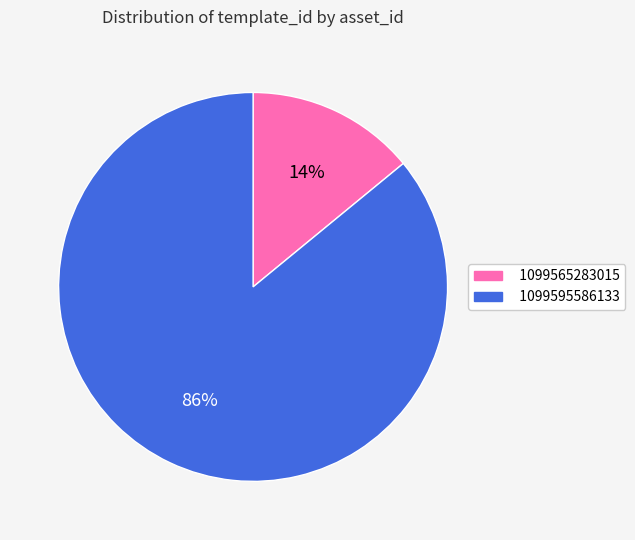

Do 1099595586133 and 1099565283015 together represent more than half of the pie?

Yes